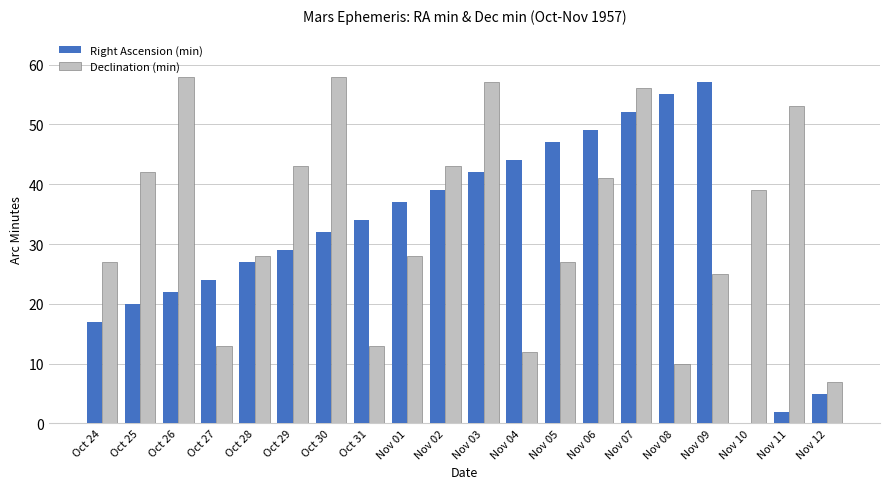

Reading left to right, list all the values displayed in this chart.

Right Ascension (min): Oct 24=17	Oct 25=20	Oct 26=22	Oct 27=24	Oct 28=27	Oct 29=29	Oct 30=32	Oct 31=34	Nov 01=37	Nov 02=39	Nov 03=42	Nov 04=44	Nov 05=47	Nov 06=49	Nov 07=52	Nov 08=55	Nov 09=57	Nov 10=0	Nov 11=2	Nov 12=5
Declination (min): Oct 24=27	Oct 25=42	Oct 26=58	Oct 27=13	Oct 28=28	Oct 29=43	Oct 30=58	Oct 31=13	Nov 01=28	Nov 02=43	Nov 03=57	Nov 04=12	Nov 05=27	Nov 06=41	Nov 07=56	Nov 08=10	Nov 09=25	Nov 10=39	Nov 11=53	Nov 12=7